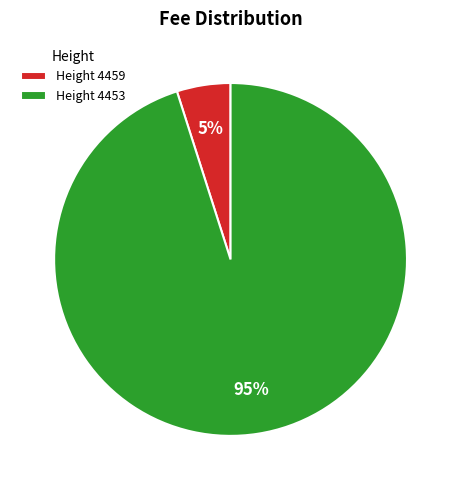

To the nearest percent, what is the average slice percentage?

50%